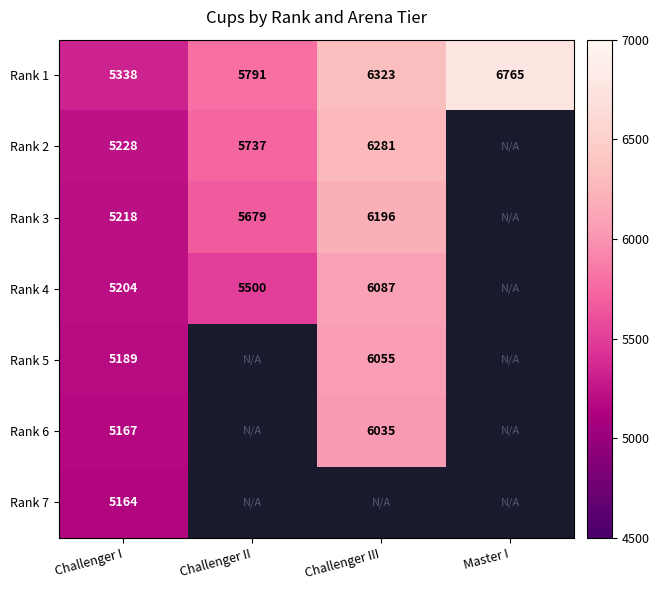

Which label corresponds to the smallest value in the chart?

Challenger I